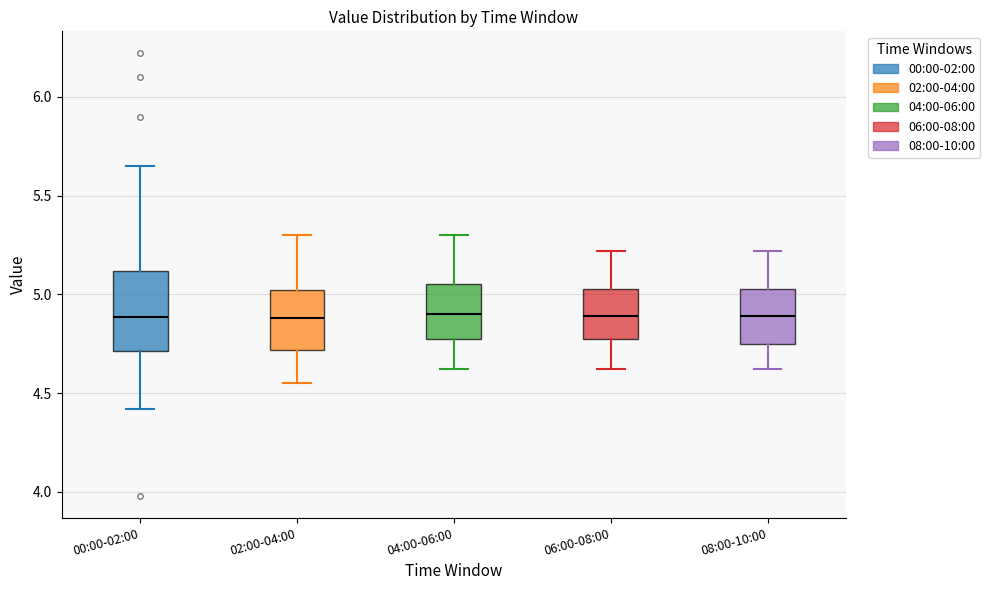

Reading left to right, transcribe this box plot: for each box, give where its median line is, the range the box spans, and where its two whiskers end, as read against the y-axis. The values are not printed on the chart, so give them approximately, as read against the axis.

00:00-02:00: median 4.90, box 4.70 to 5.10, whiskers 4.40 to 5.65
02:00-04:00: median 4.90, box 4.70 to 5.00, whiskers 4.55 to 5.30
04:00-06:00: median 4.90, box 4.75 to 5.05, whiskers 4.60 to 5.30
06:00-08:00: median 4.90, box 4.75 to 5.05, whiskers 4.60 to 5.20
08:00-10:00: median 4.90, box 4.75 to 5.05, whiskers 4.60 to 5.20